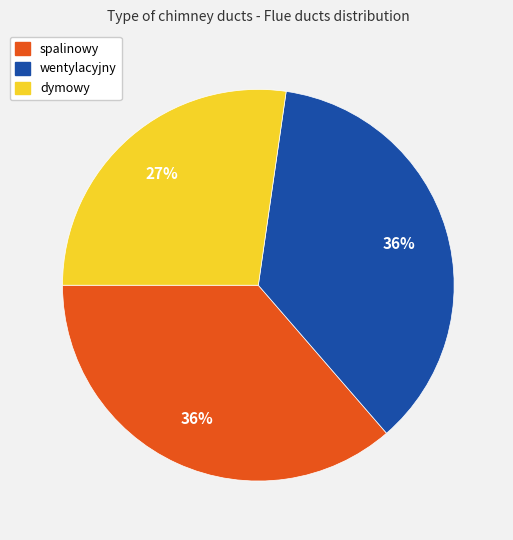

To the nearest percent, what portion does spalinowy represent?

36%